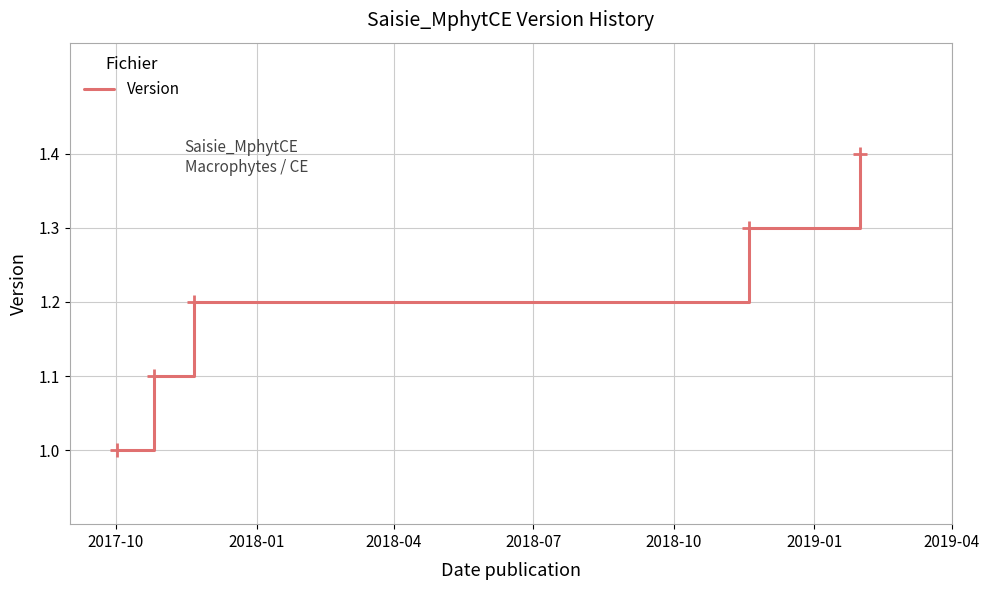

True or false: there are more than 1 points higher than both neighbors.

False